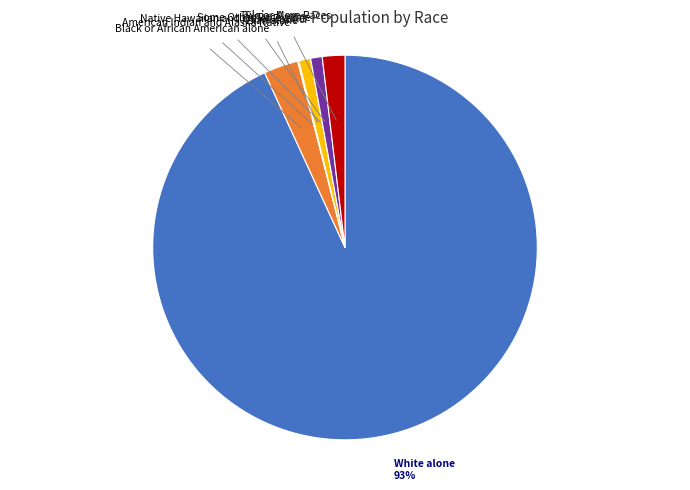

Which category accounts for the majority?

White alone